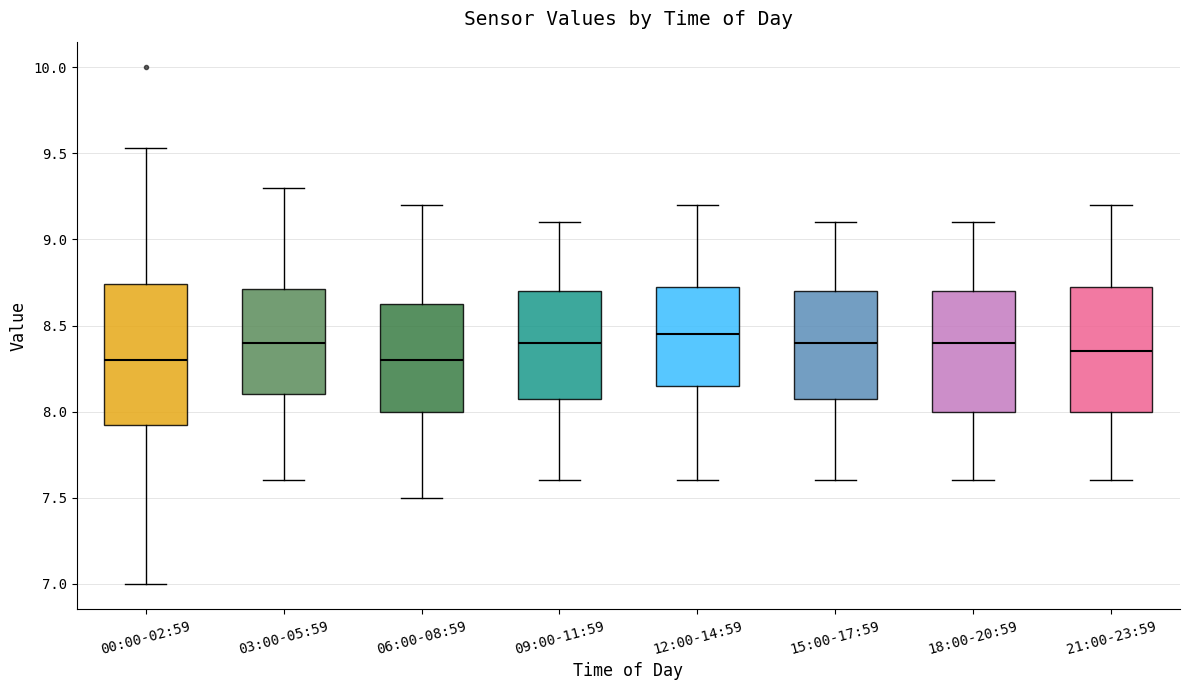

Which box is the tallest, from its lower edge to its upper edge?

00:00-02:59